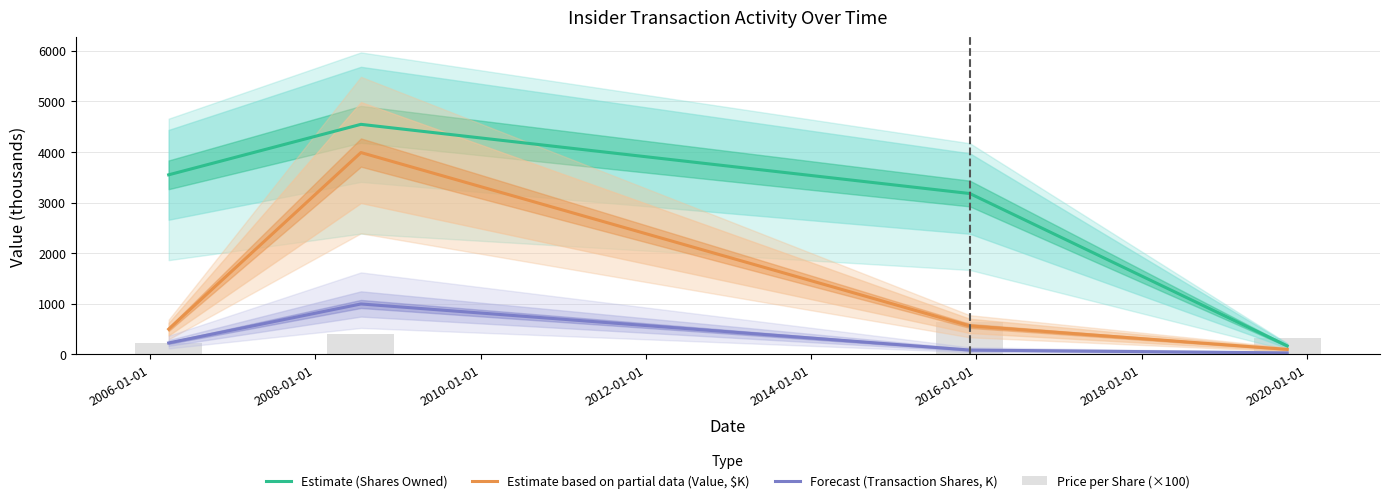

Count the number of categories in the chart.

4